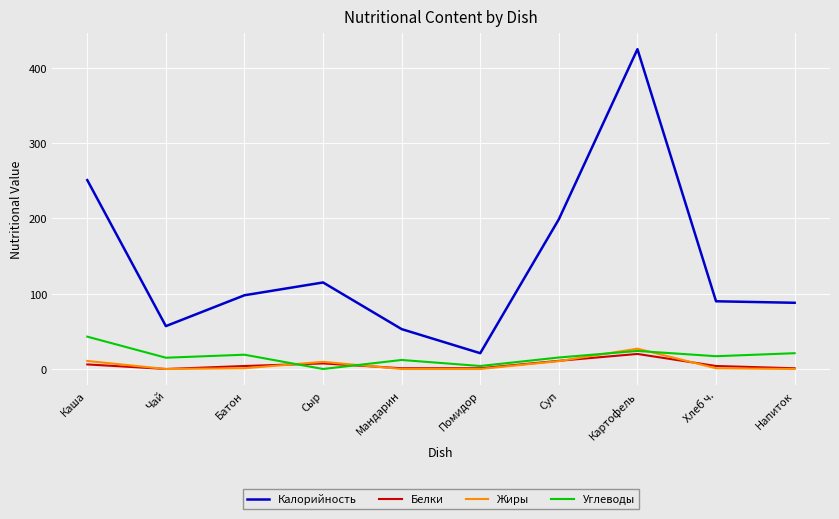

True or false: Углеводы and Калорийность intersect in this chart.

False